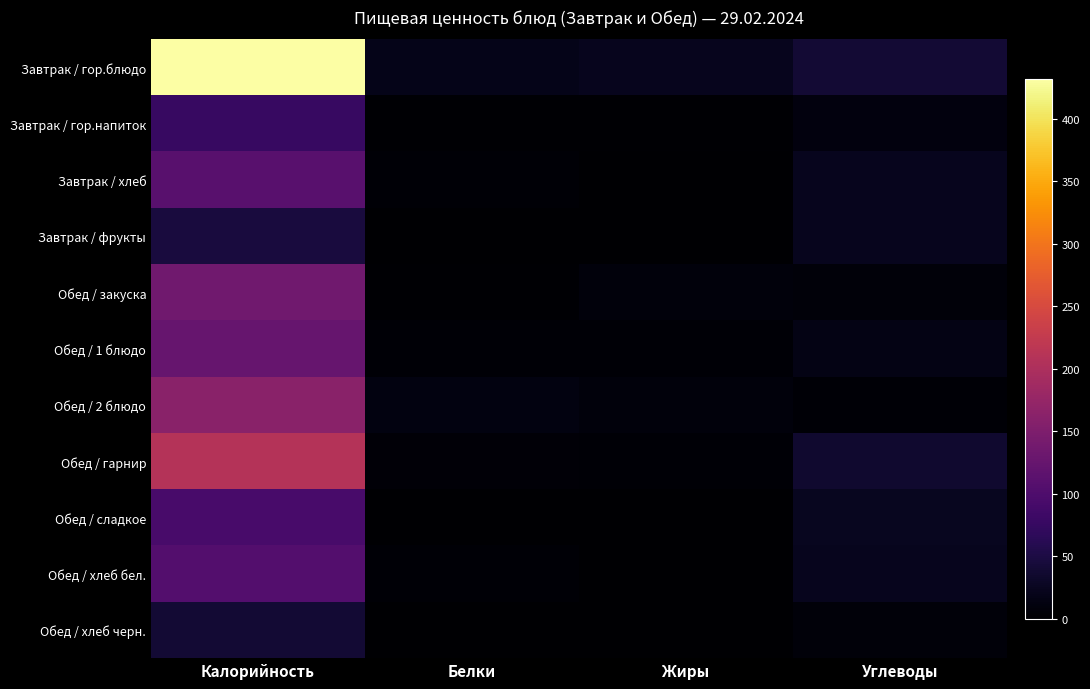

At which category is the sum across all series the highest?

Калорийность